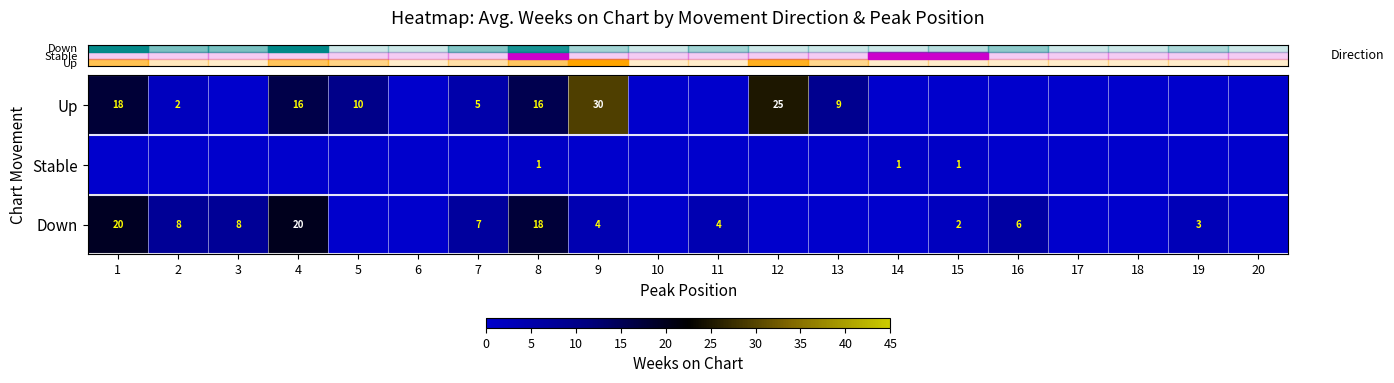

How many row_1 values are between 0 and 1?

20